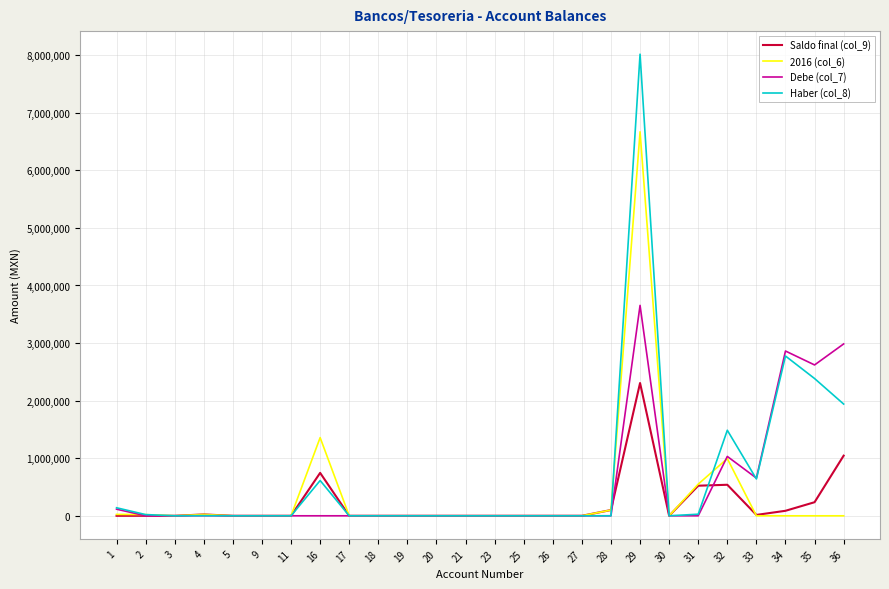

How many lines are shown in the chart?

4